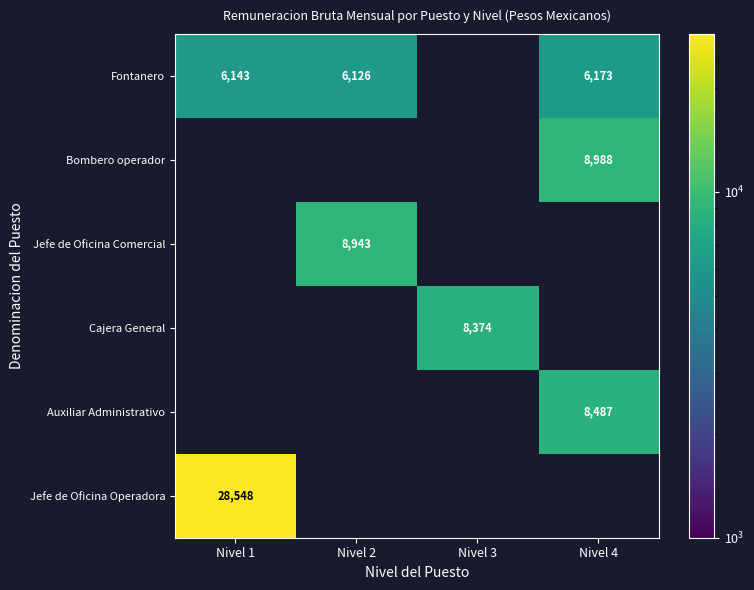

True or false: Auxiliar Administrativo has a value of 8487.0 at Nivel 4.

True